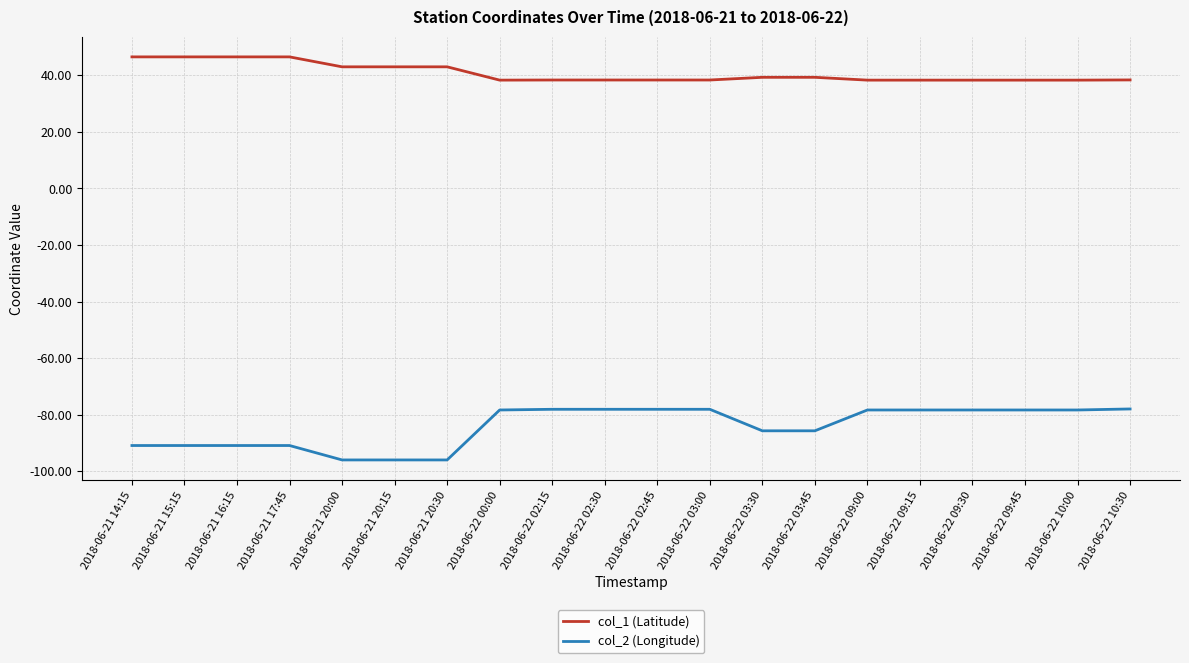

What position from the left is 2018-06-21 16:15?

3